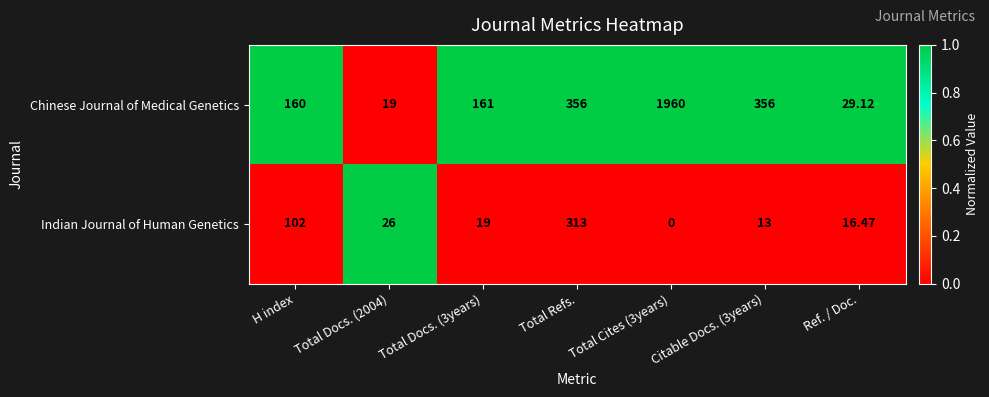

Which series changed the most between Total Refs. and Citable Docs. (3years)?

Indian Journal of Human Genetics